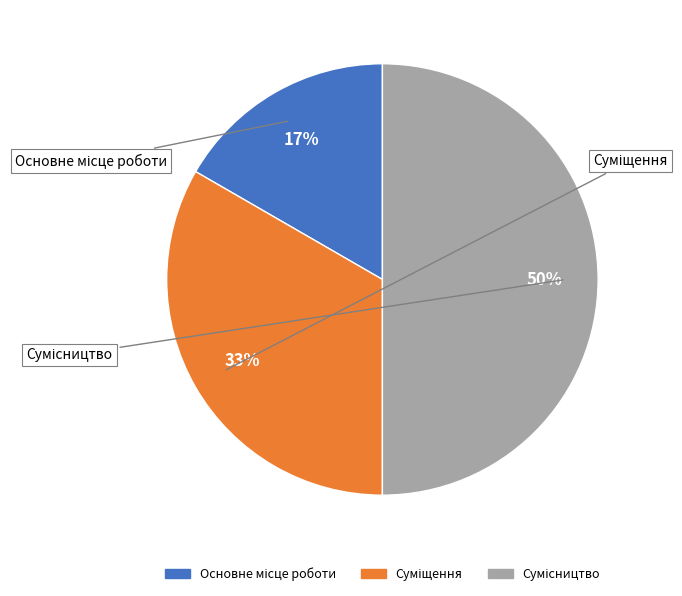

To the nearest percent, what is the average slice percentage?

33%